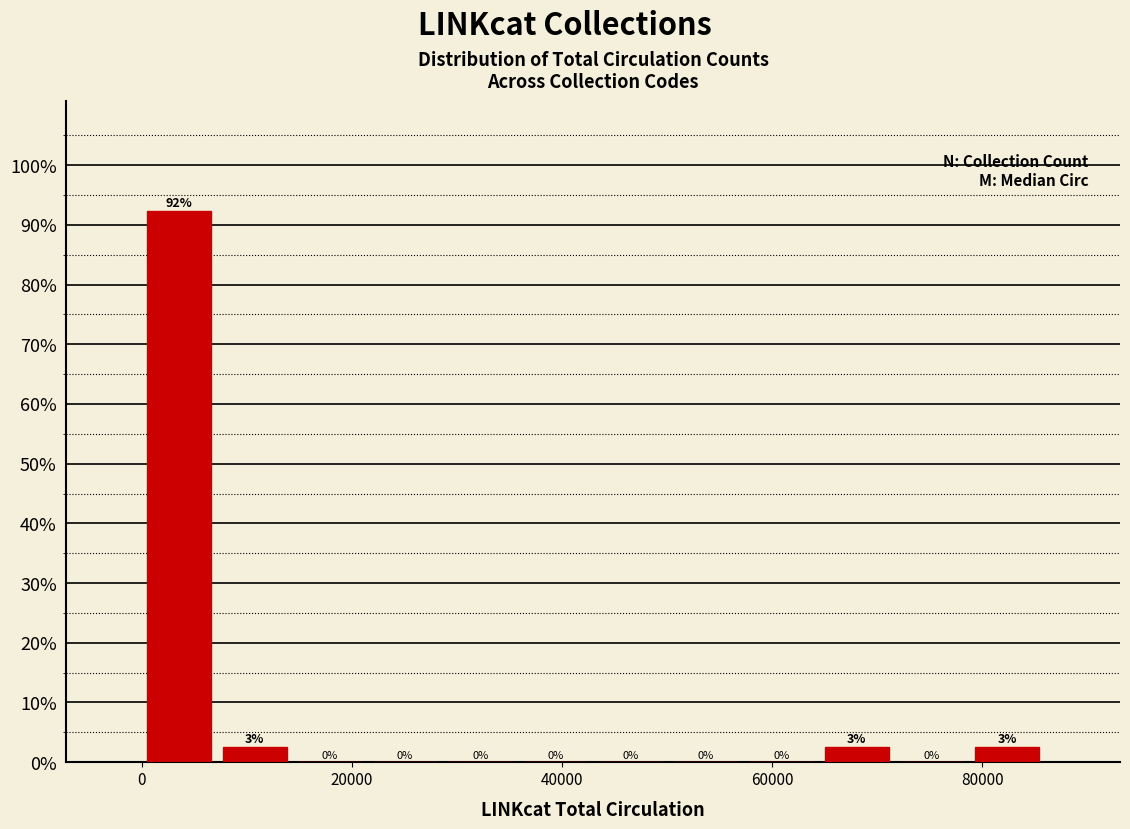

Around what value on the x-axis is the tallest bar? Give the approximate position of its centre, as read against the axis.

4000